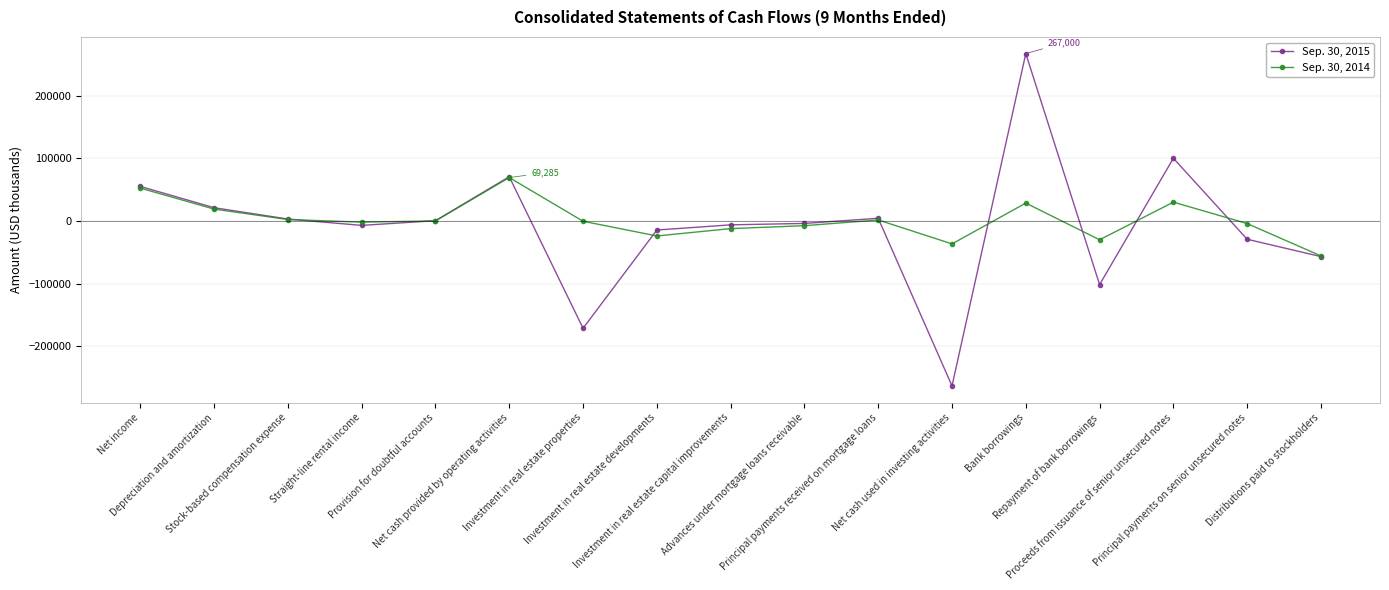

What is the label of the 15th point from the right?

Stock-based compensation expense